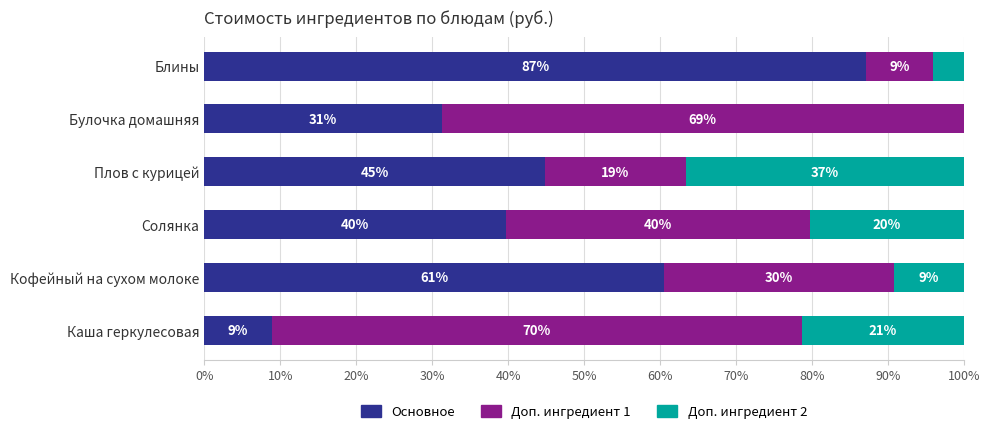

What are all the series names shown in the legend?

Основное, Доп. ингредиент 1, Доп. ингредиент 2